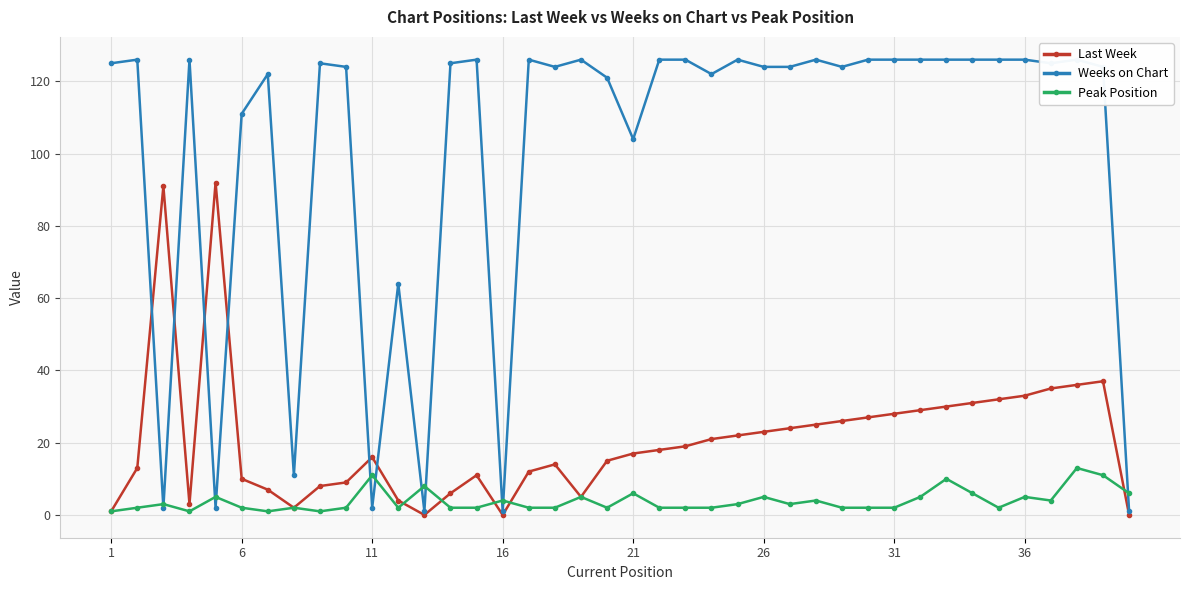

Which series ends up on top after the final intersection of Last Week and Weeks on Chart?

Weeks on Chart